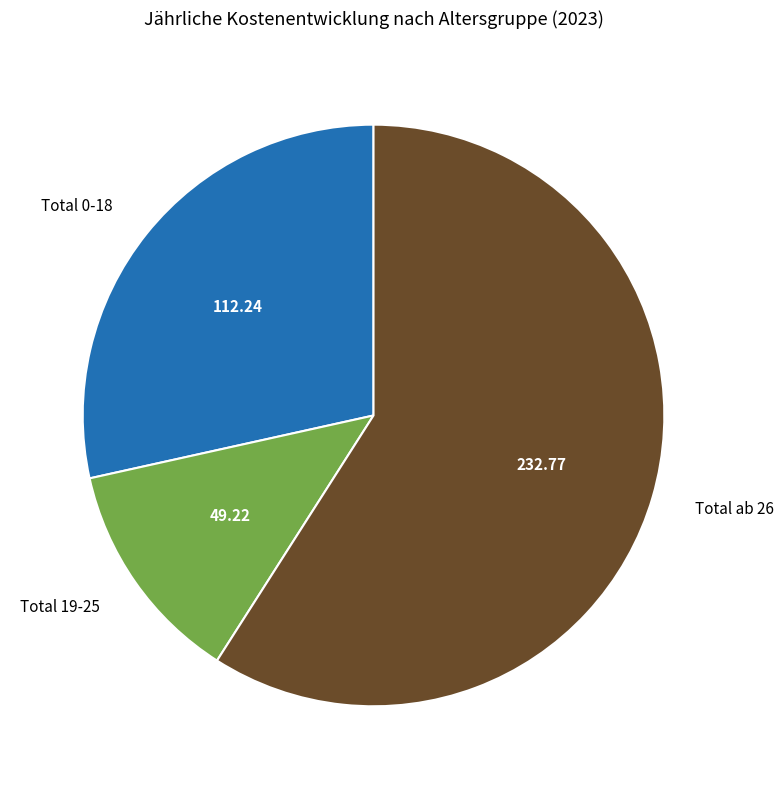

Combined, do Total ab 26 and Total 0-18 account for over 50%?

Yes